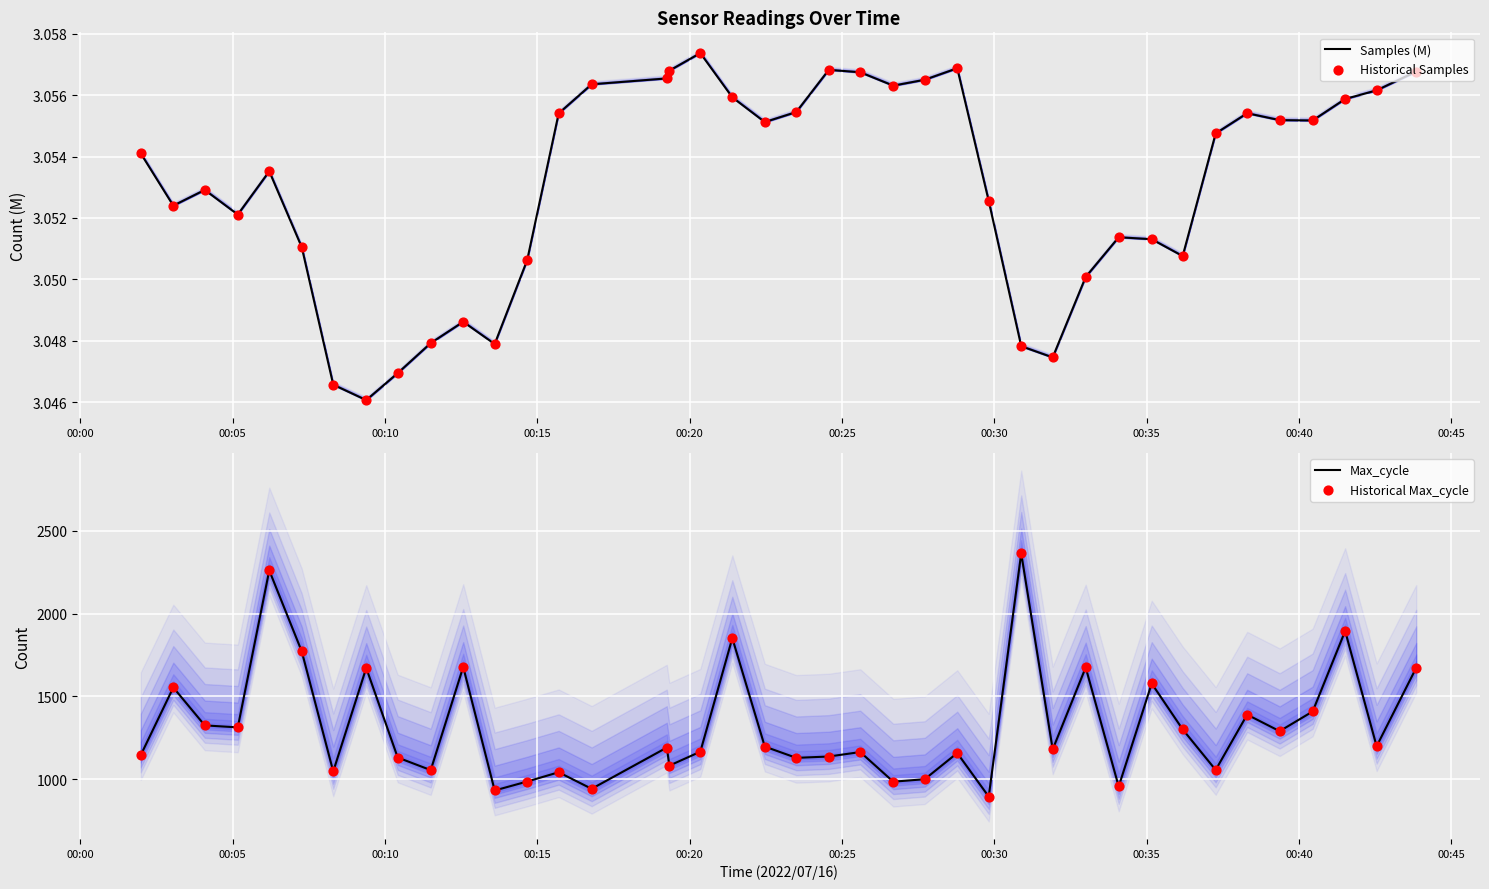

Which series has the largest total across all categories?

Max_cycle